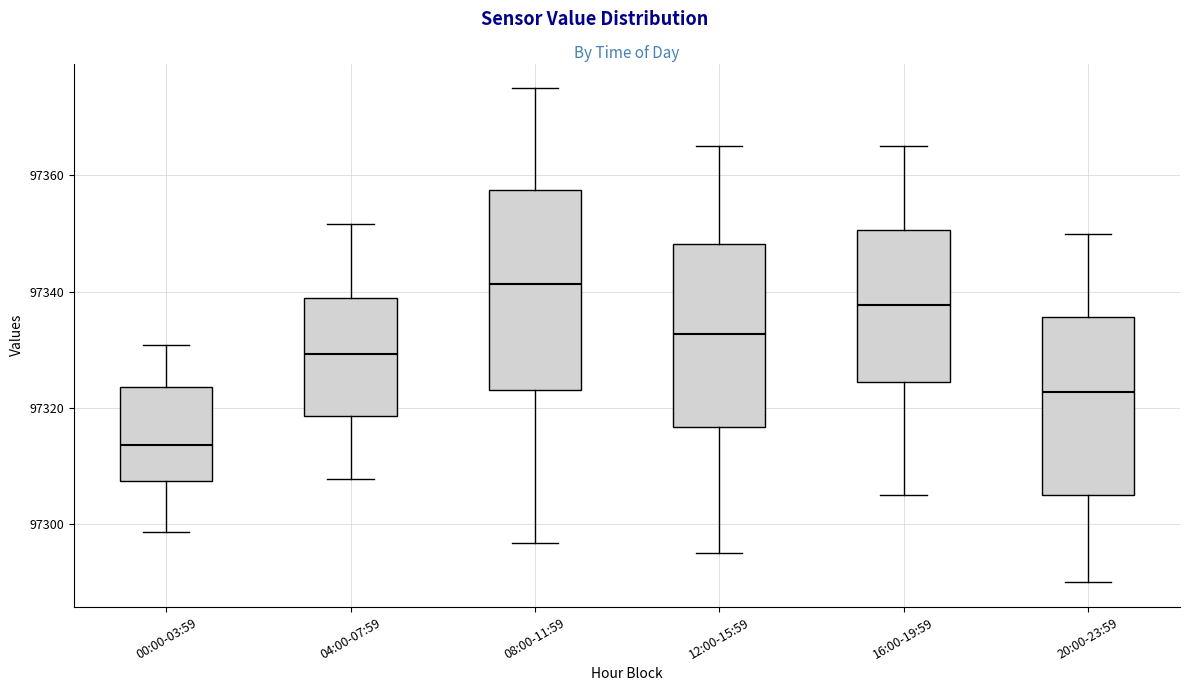

Comparing the boxes themselves (not the whiskers), which one is the tallest?

08:00-11:59